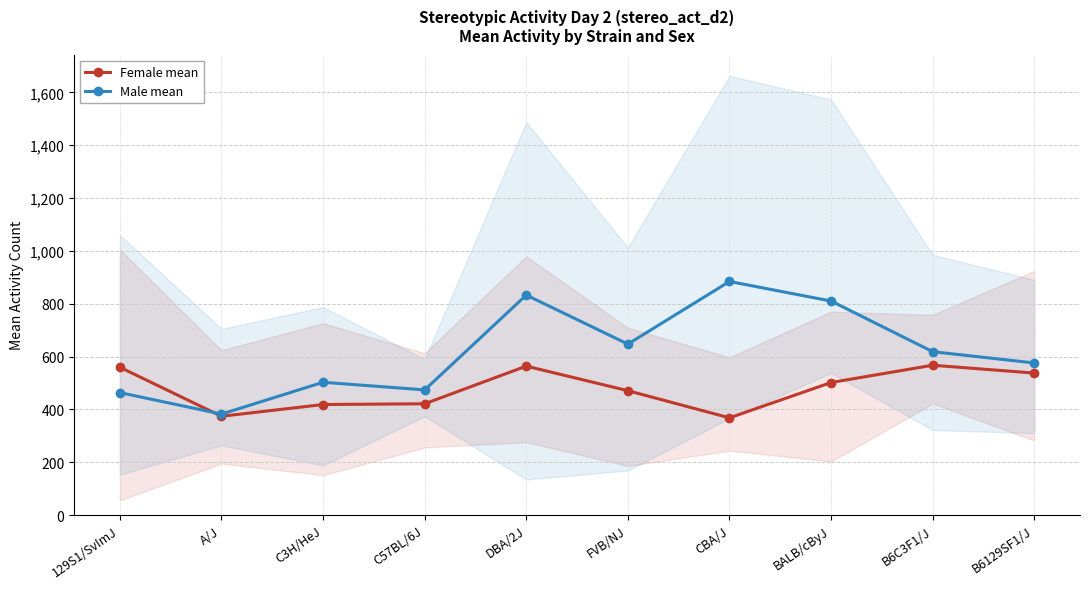

How many interior local peaks does the Male mean series have?

3